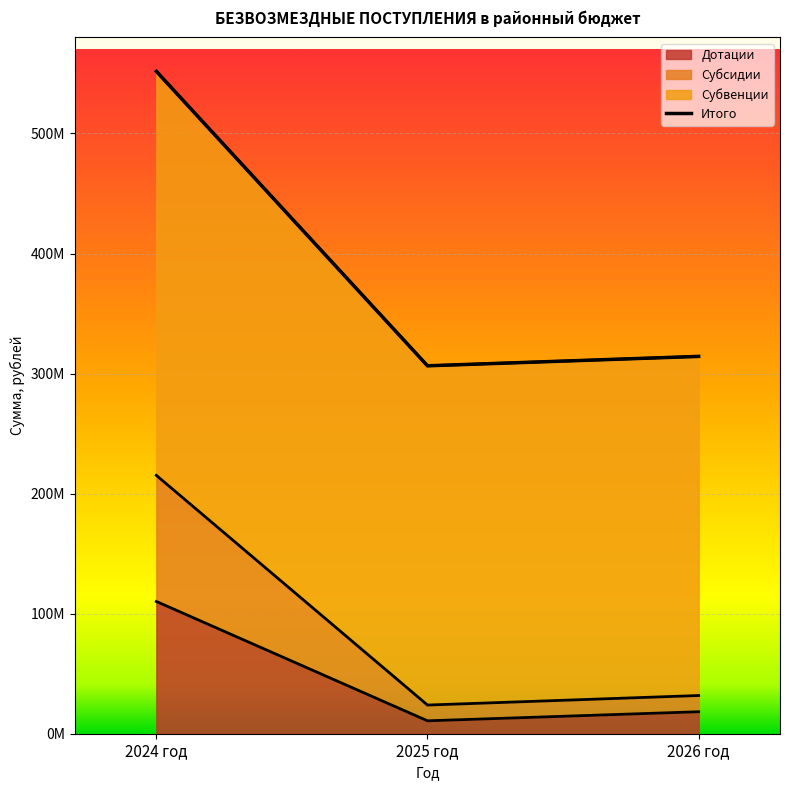

Which series changed the most between 2024 год and 2026 год?

Субсидии